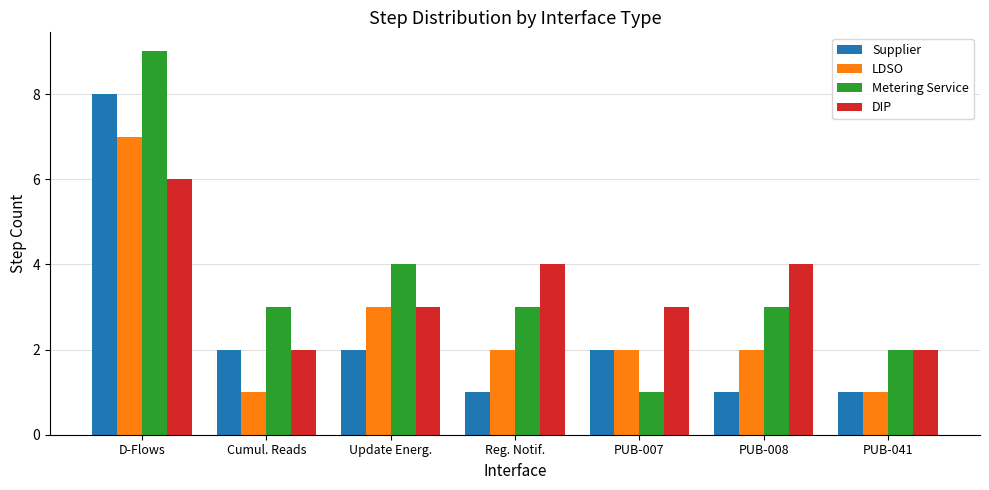

True or false: Metering Service has a value of 2 at PUB-007.

False